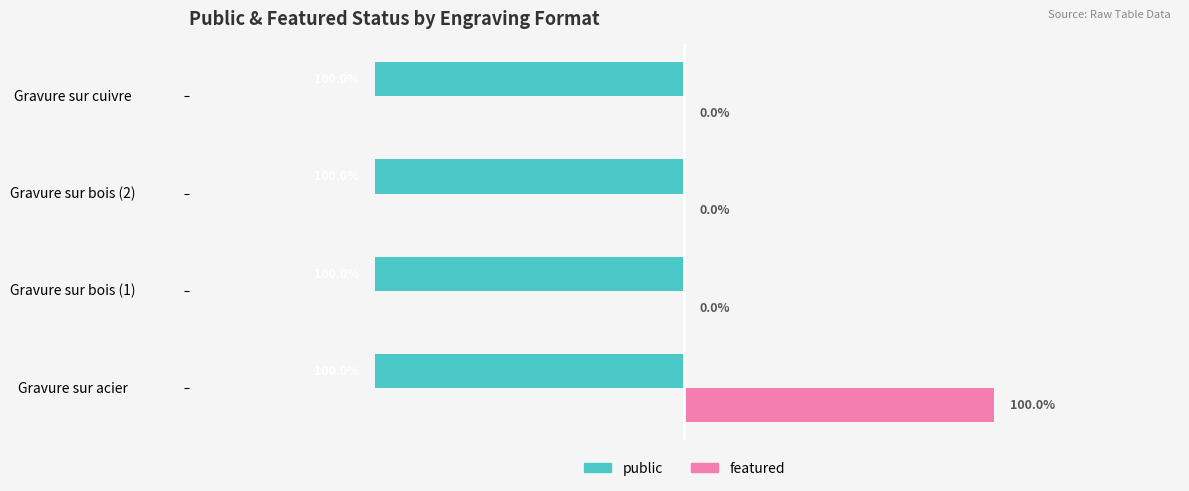

Count the featured values in the range 0 to 1.

4